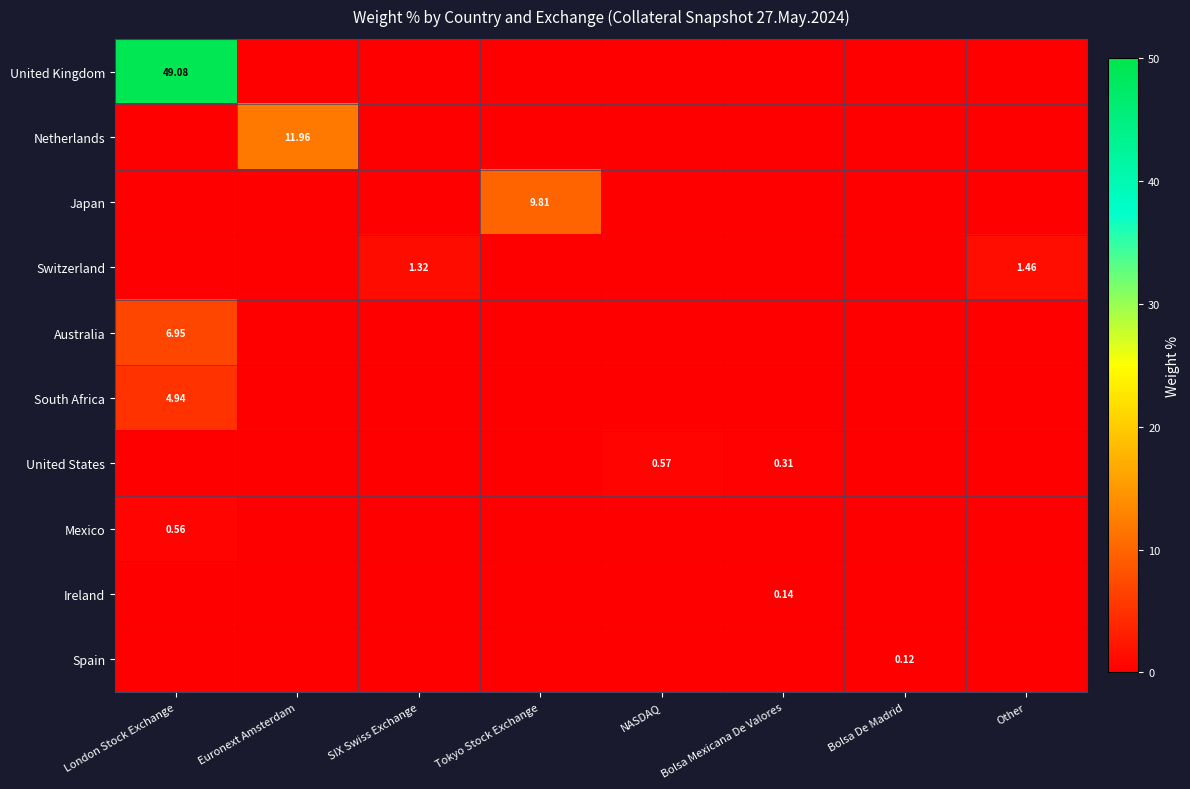

Which series changed the most between NASDAQ and Bolsa Mexicana De Valores?

United States